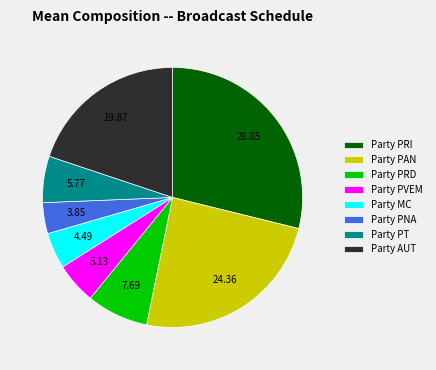

Count the number of slices in the pie.

8